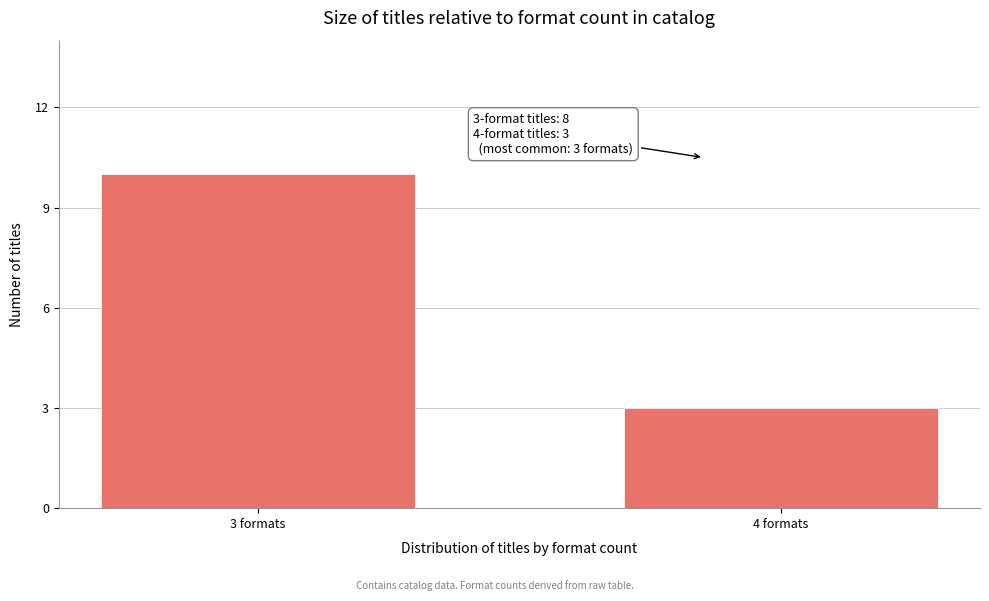

Reading left to right, what are all the values shown in this chart?

10	3